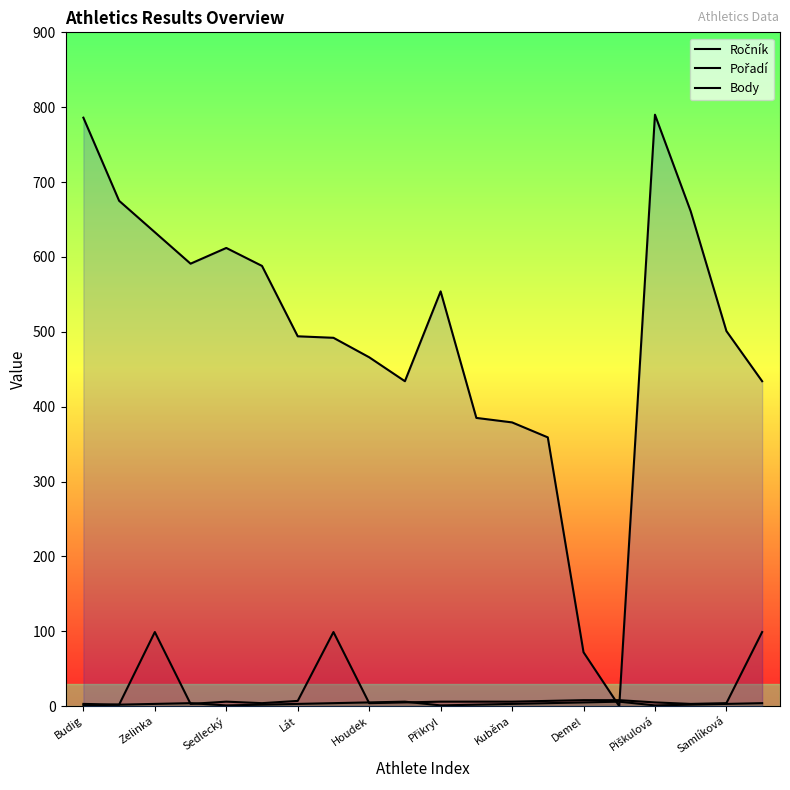

What is the sum of the Ročník values at Piškulová and Zelinka?

104